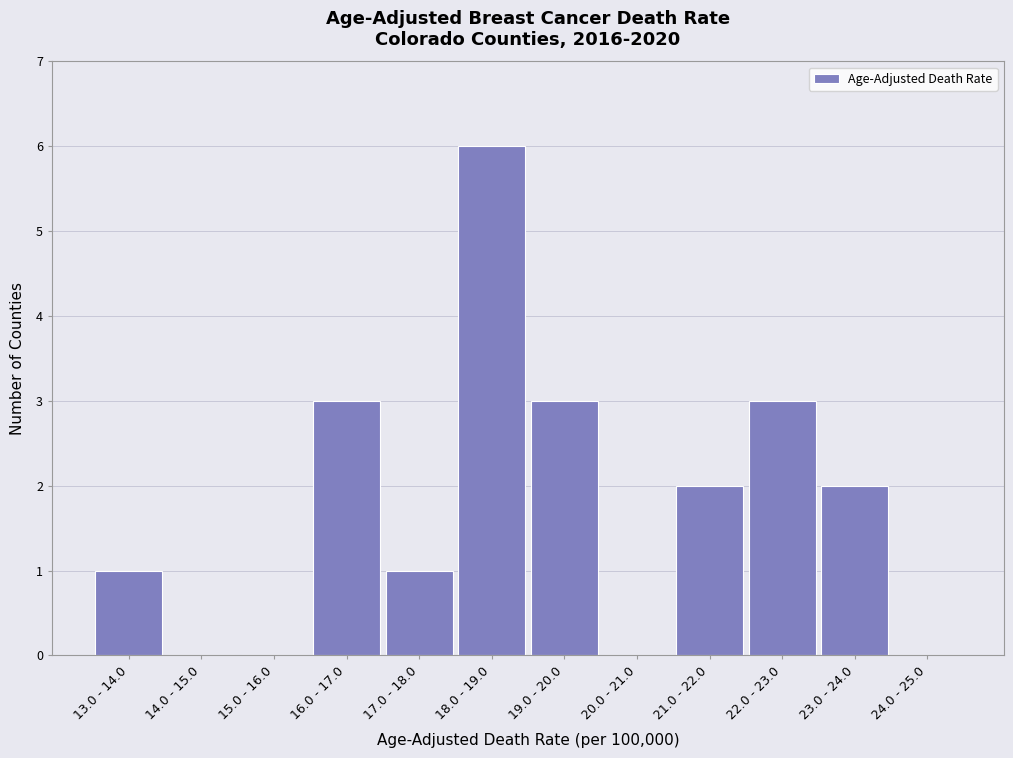

Reading right to left, what are all the values shown in this chart?

24.0 - 25.0=0	23.0 - 24.0=2	22.0 - 23.0=3	21.0 - 22.0=2	20.0 - 21.0=0	19.0 - 20.0=3	18.0 - 19.0=6	17.0 - 18.0=1	16.0 - 17.0=3	15.0 - 16.0=0	14.0 - 15.0=0	13.0 - 14.0=1